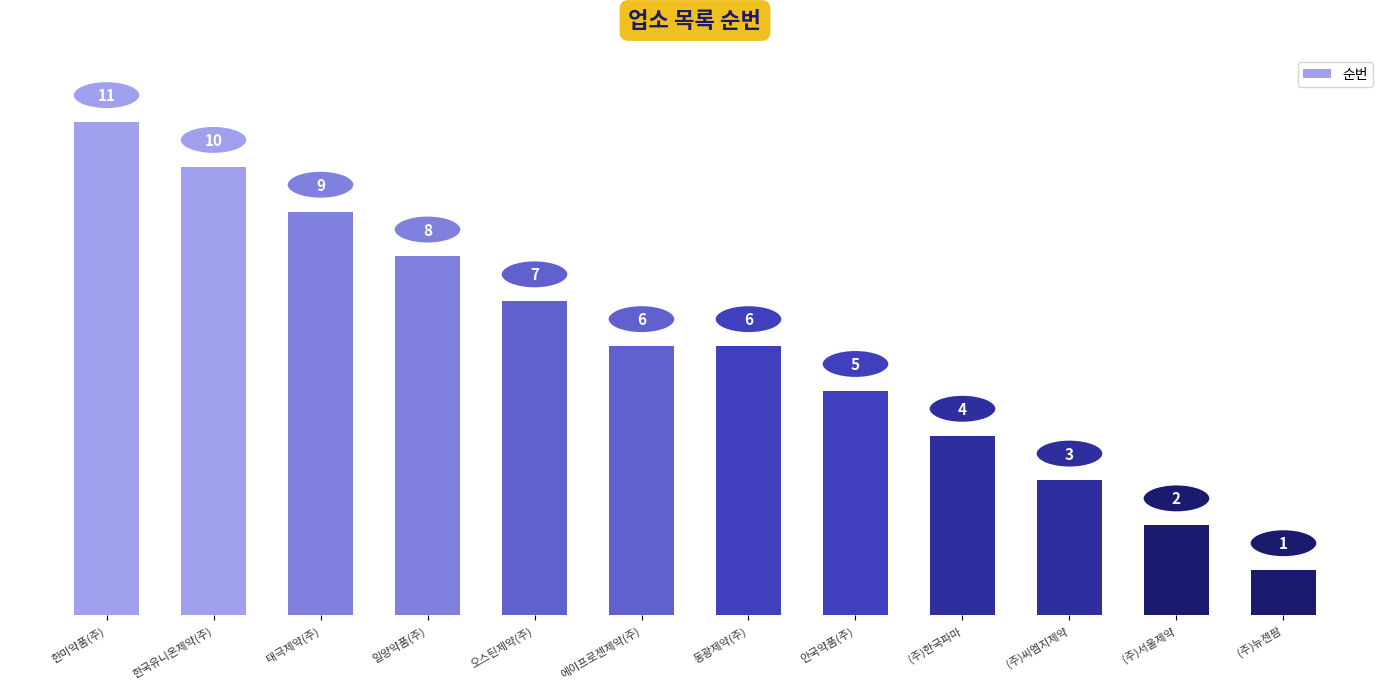

Reading right to left, what are all the values shown in this chart?

1	2	3	4	5	6	6	7	8	9	10	11